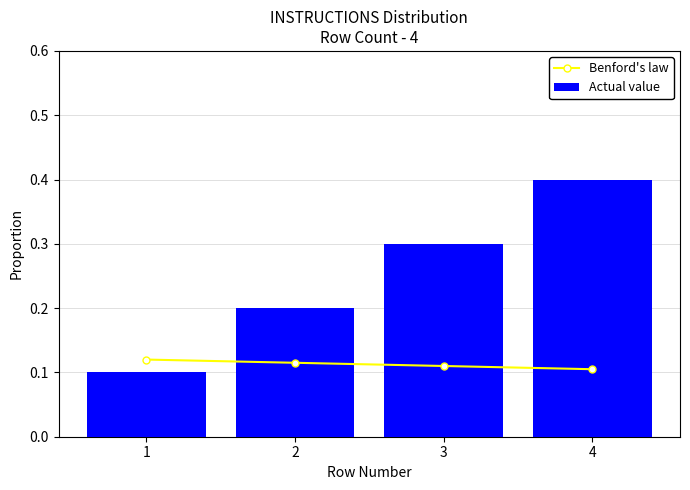

At which category is the sum across all series the highest?

4